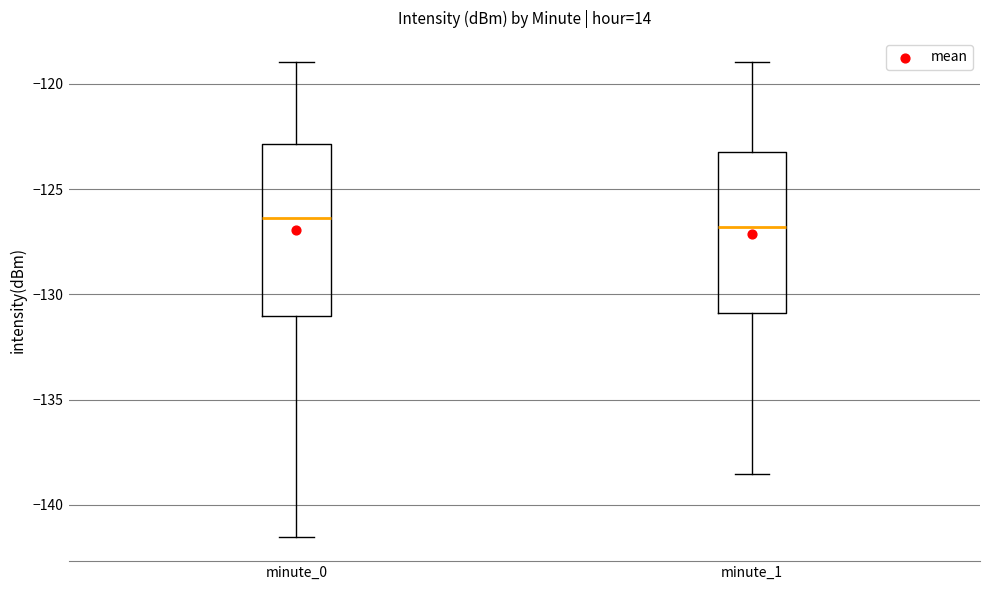

Where is the upper edge of the box for minute_1 on the y-axis? The values are not printed on the chart, so give them approximately, as read against the axis.

-123.0